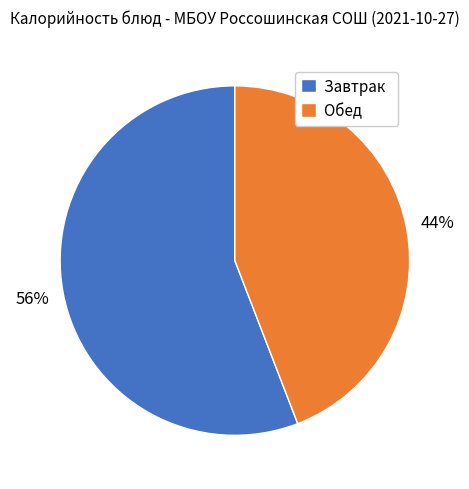

Which has a higher value, Завтрак or Обед?

Завтрак